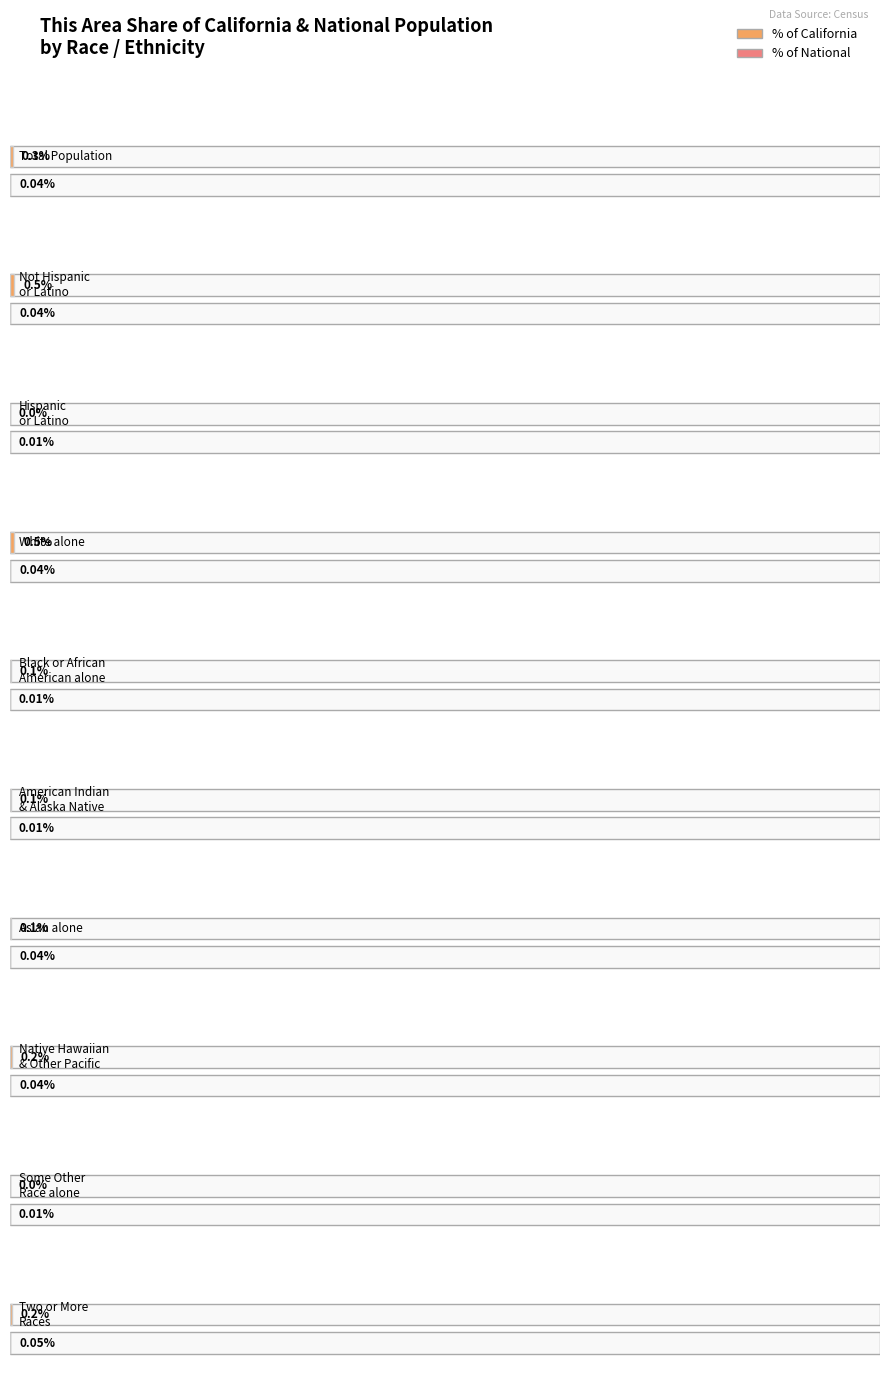

What is the difference between the This Area values at White alone and Total Population?

14391